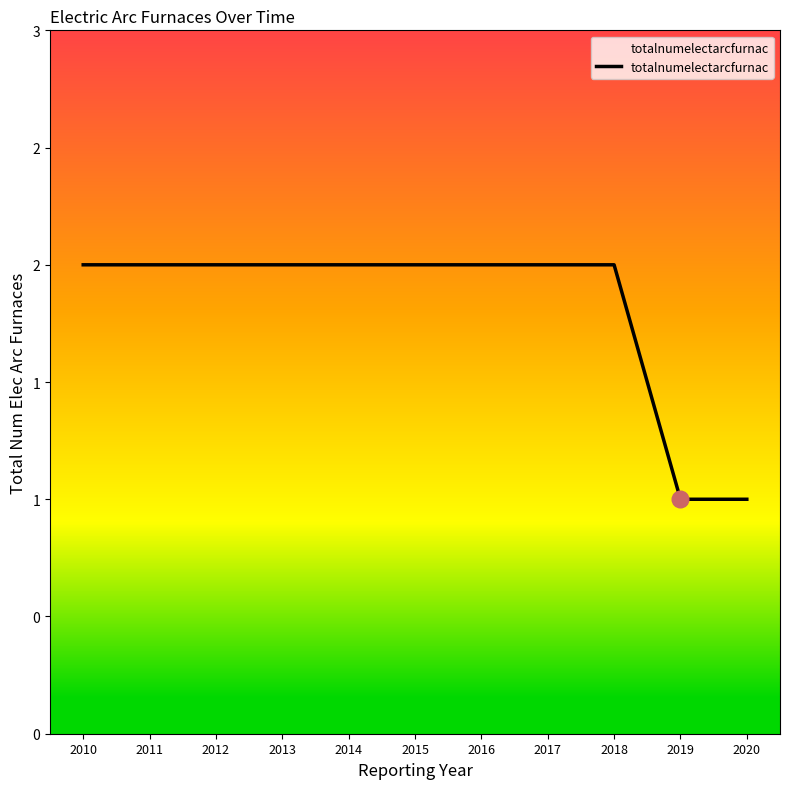

What is the greatest value displayed?

2